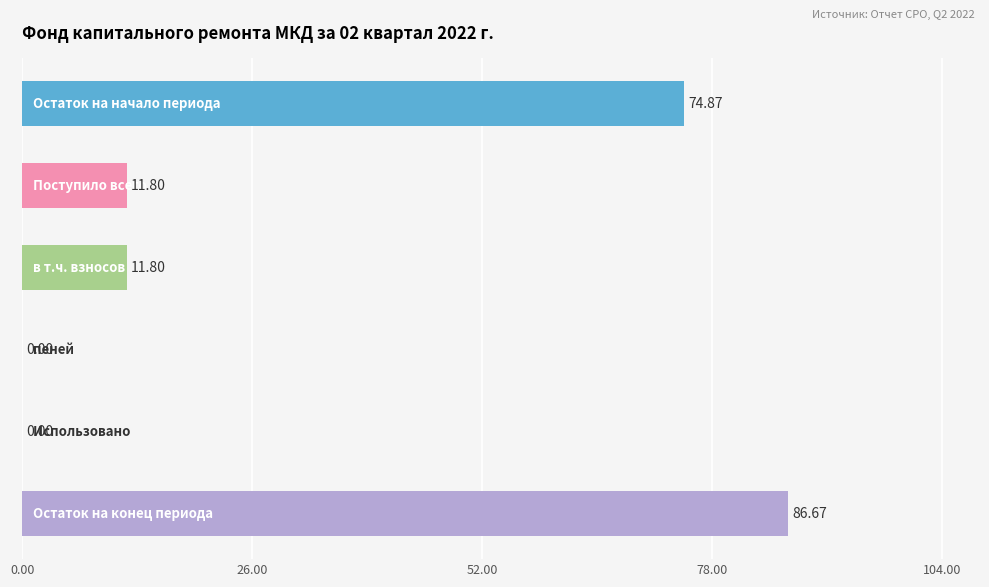

What is the sum of all values?

185.1